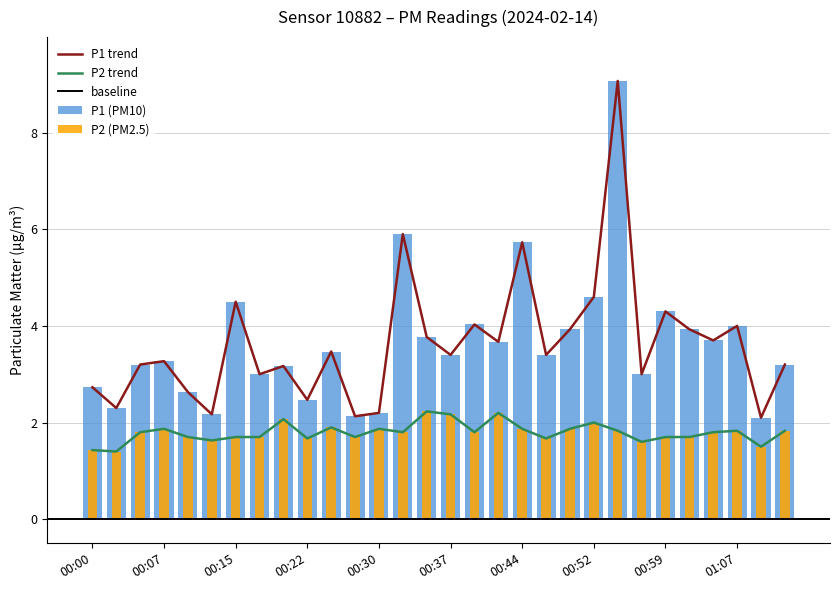

What is the total value across all series at 00:47?

5.1